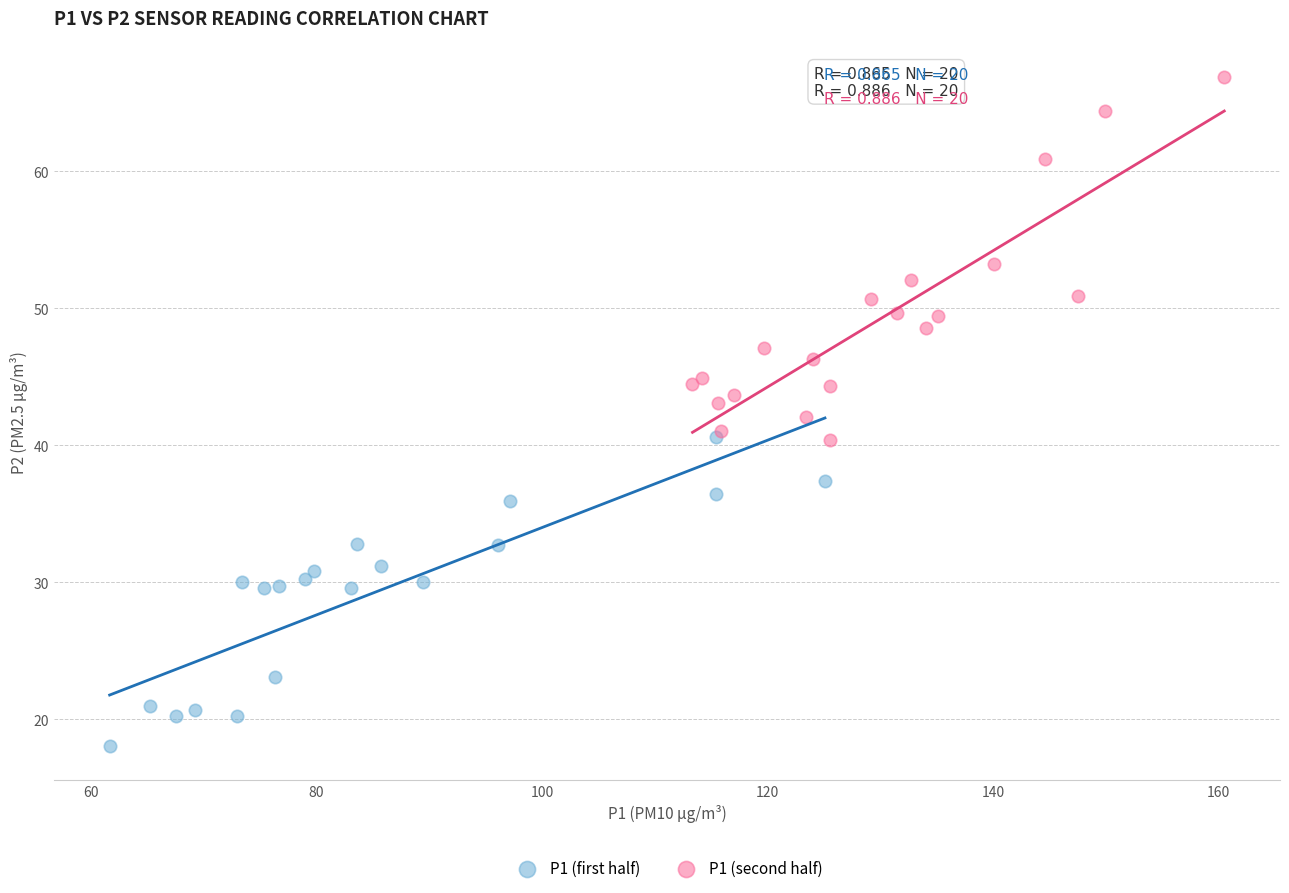

Which series contains the lowest Y value?

P1 (first half)